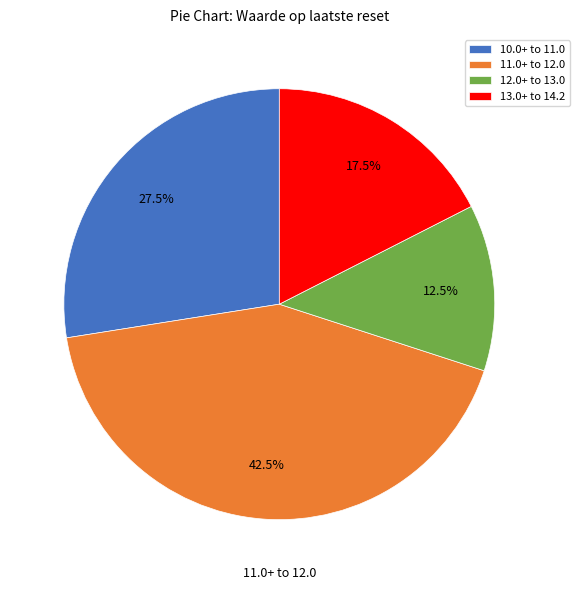

Count the number of slices in the pie.

4